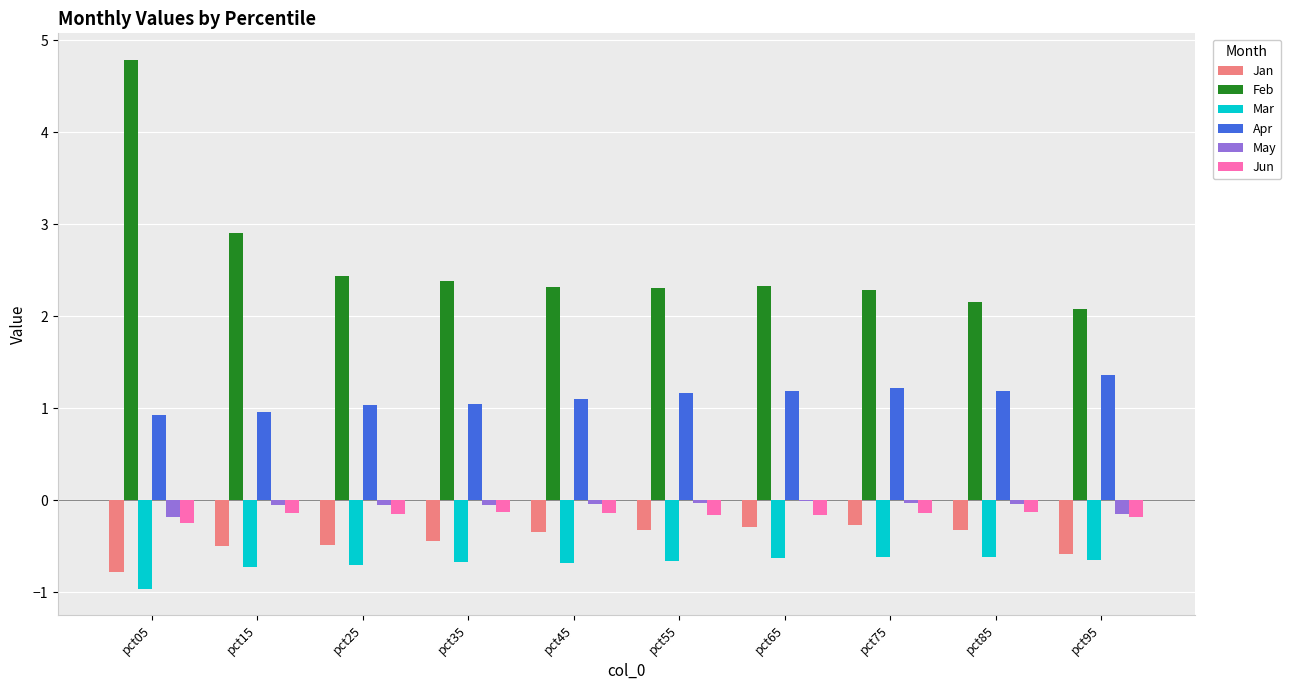

Which series has the widest spread of values?

Feb